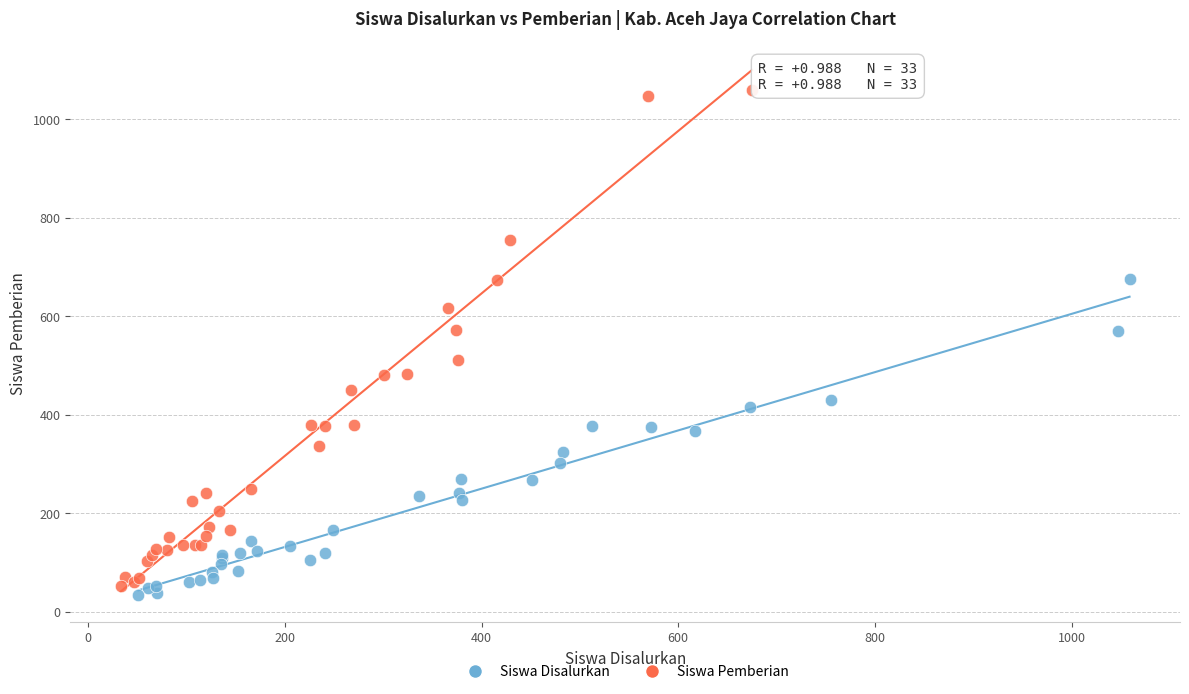

Which series has the largest Y range (max minus min)?

Siswa Pemberian